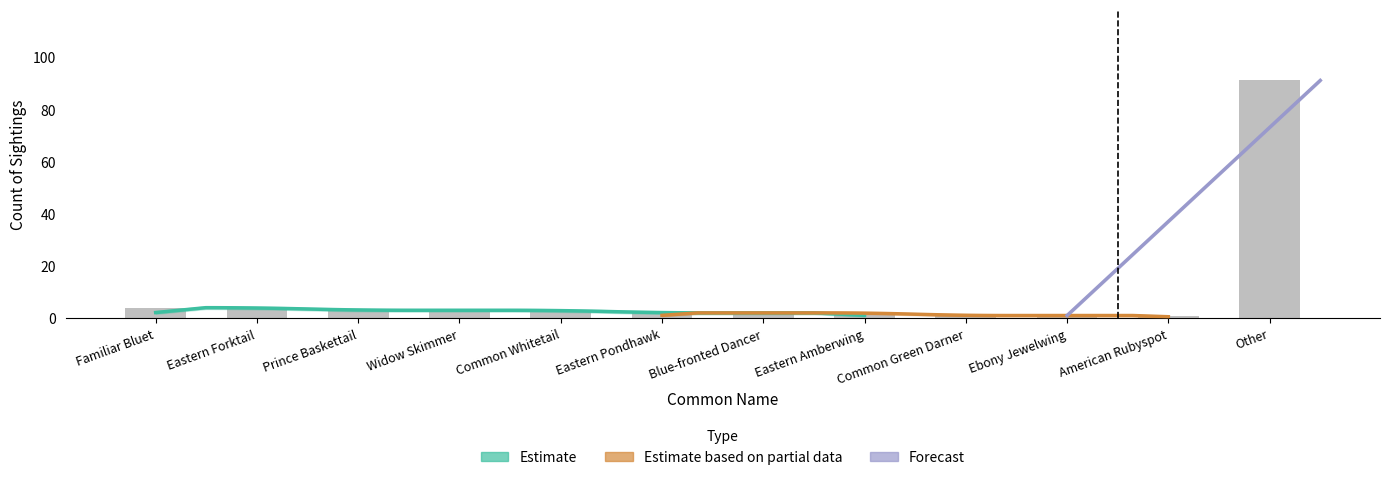

Is it true that the value at American Rubyspot is 1?

True